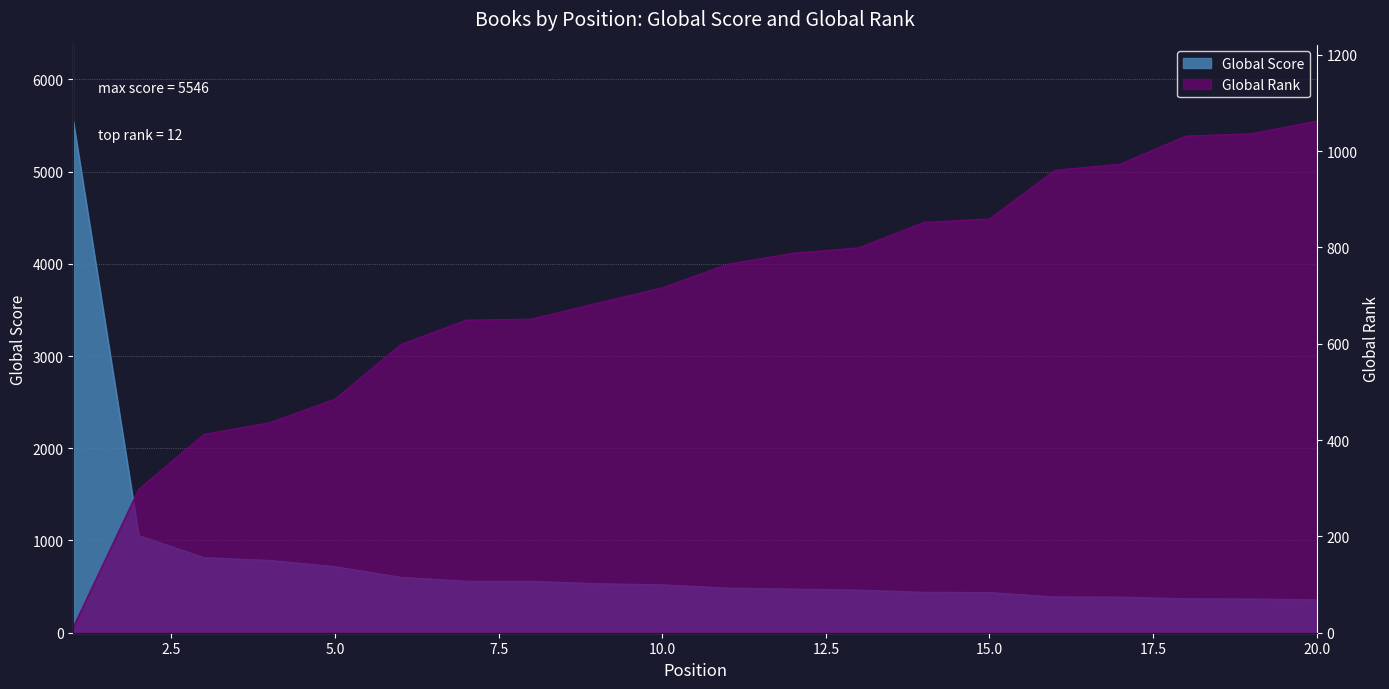

The value of Global Score at 8 is 363. True or false?

False